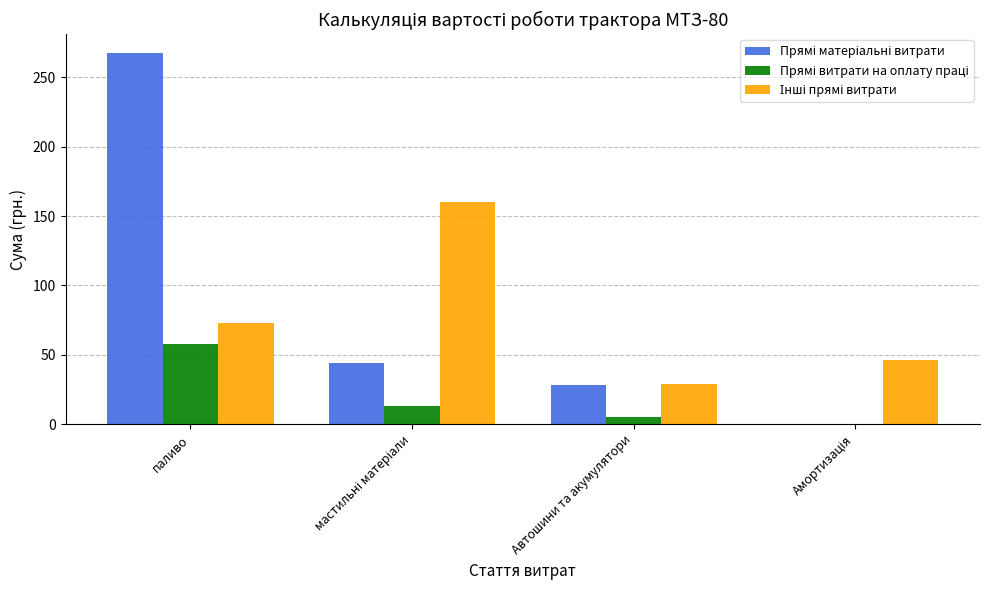

What is the total value across all series at паливо?

398.7